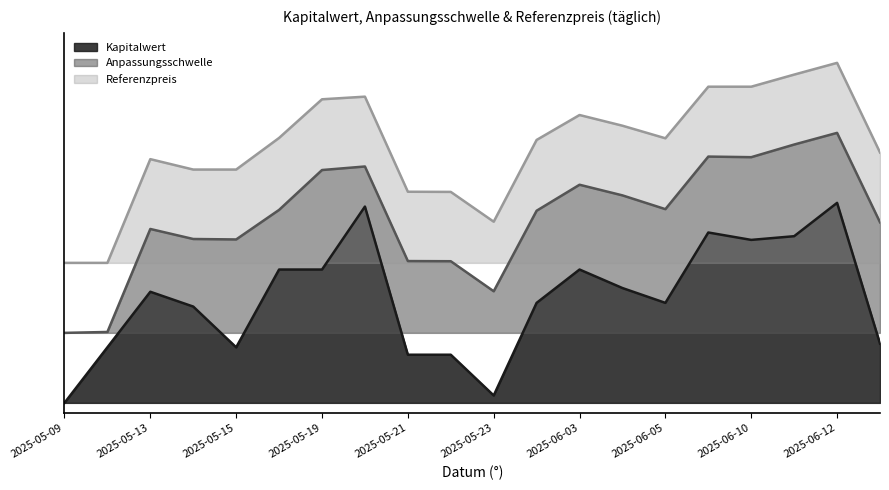

What is the maximum value shown in the chart?

1.7